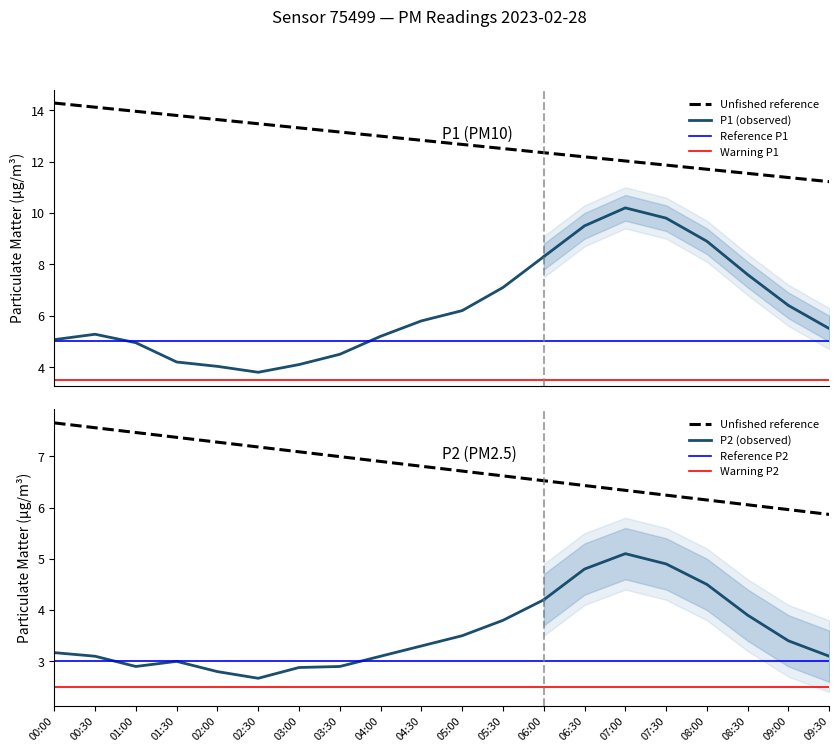

What is the sum of all P1 values?

126.4